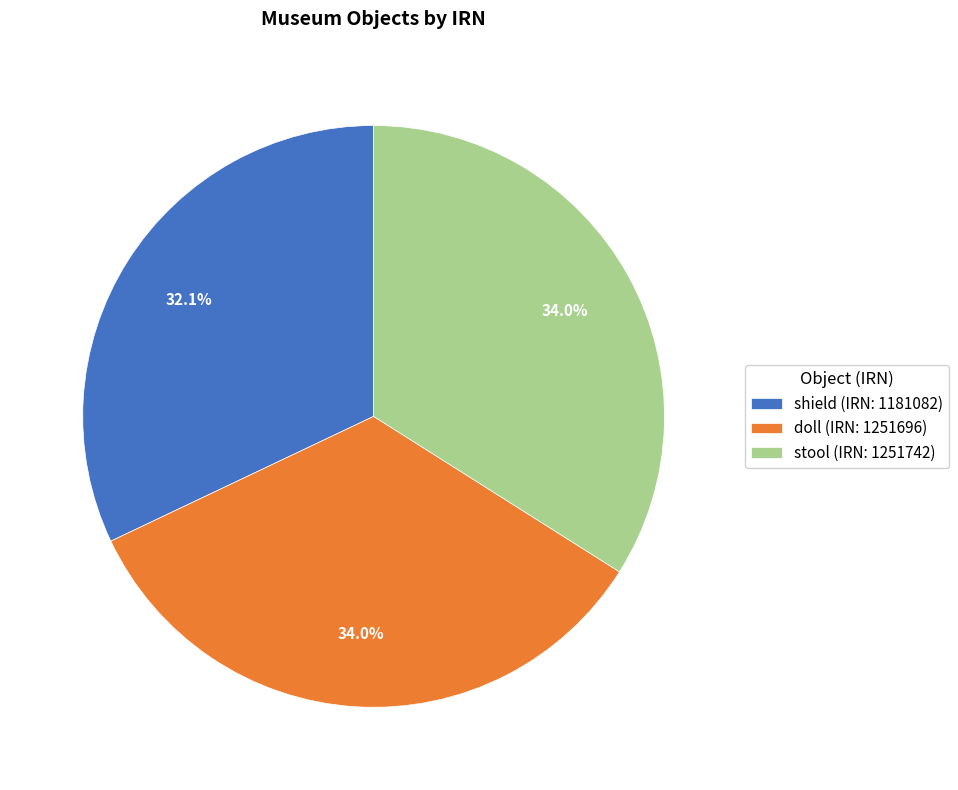

How many slices are in this pie chart?

3